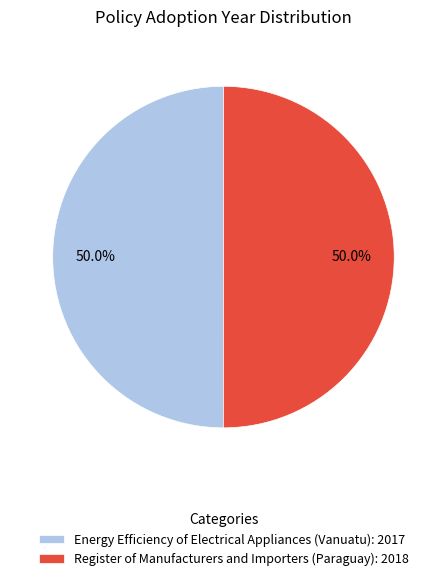

What portion of the pie excludes Energy Efficiency of Electrical Appliances (Vanuatu)?

50.0%